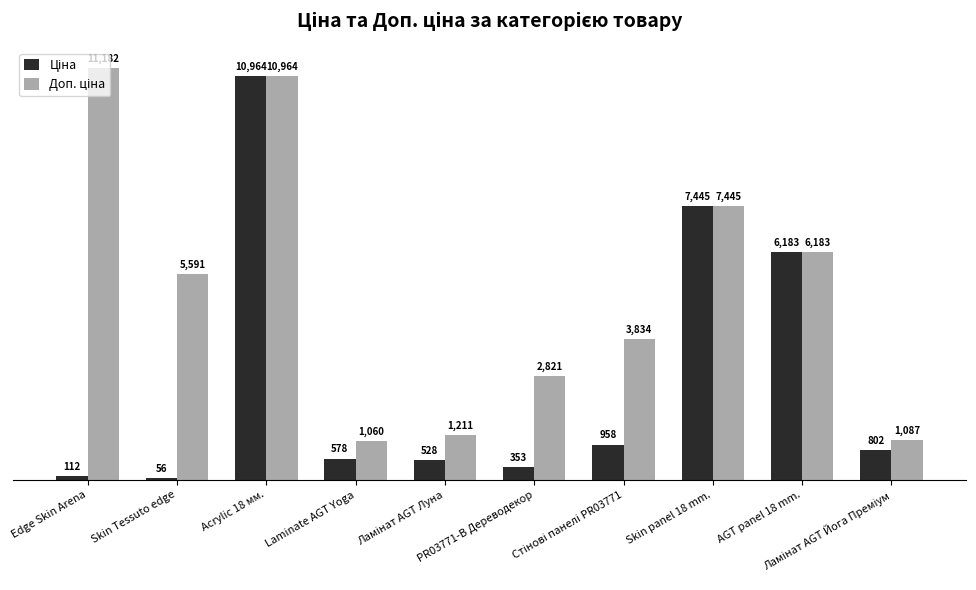

What is the greatest value displayed?

11182.0